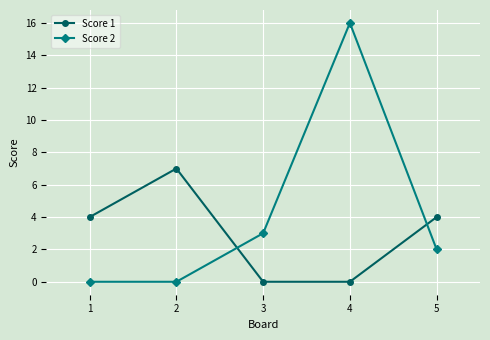

True or false: Score 1 has a value of 9 at 2.

False